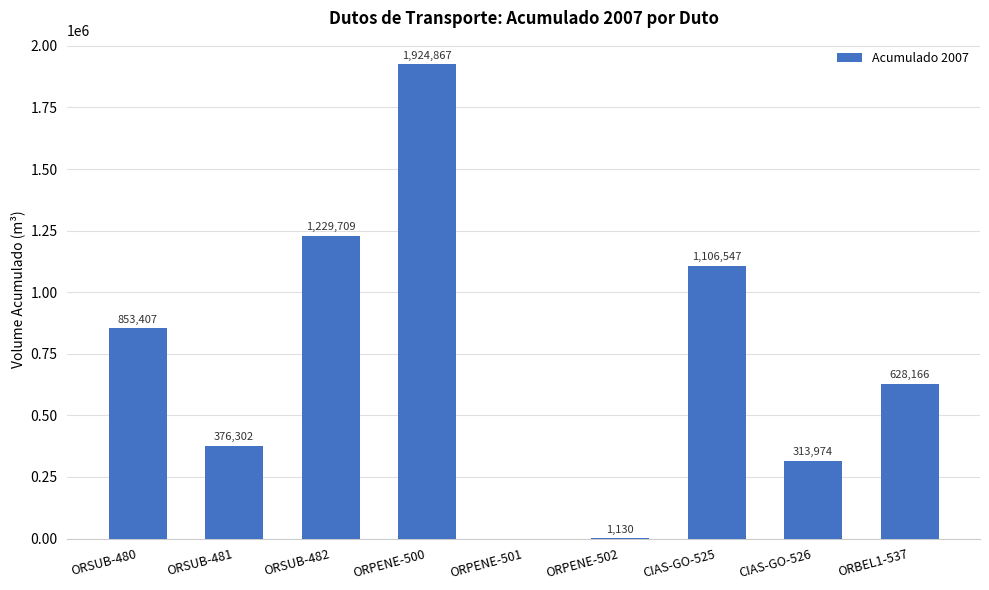

What is the sum of the values at ORSUB-482 and ORBEL1-537?

1857875